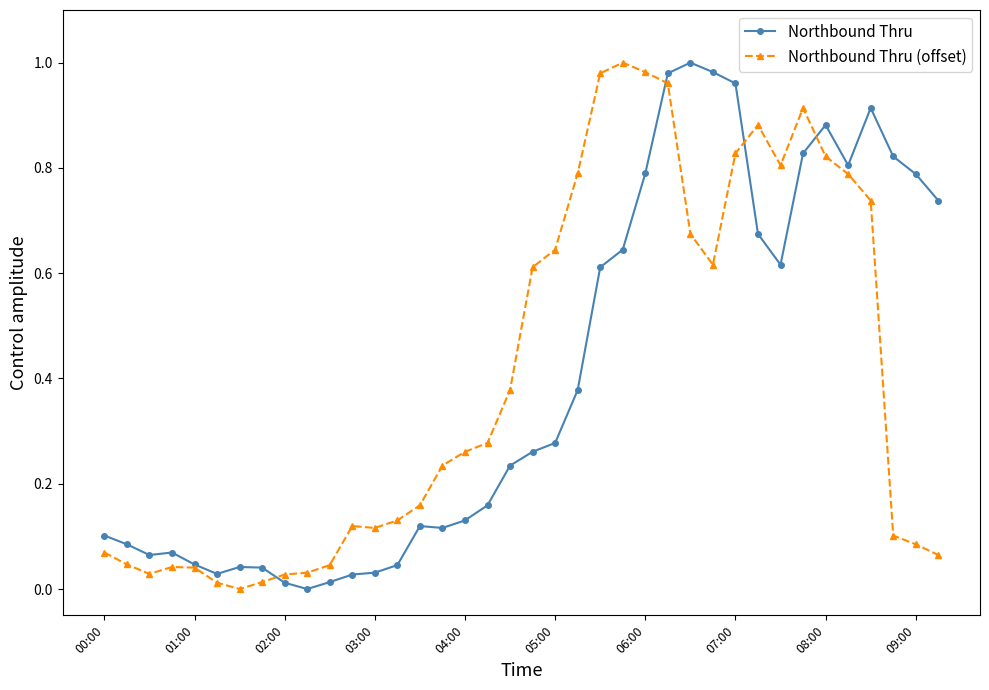

True or false: Northbound Thru (offset) has more than 1 points higher than both neighbors.

True